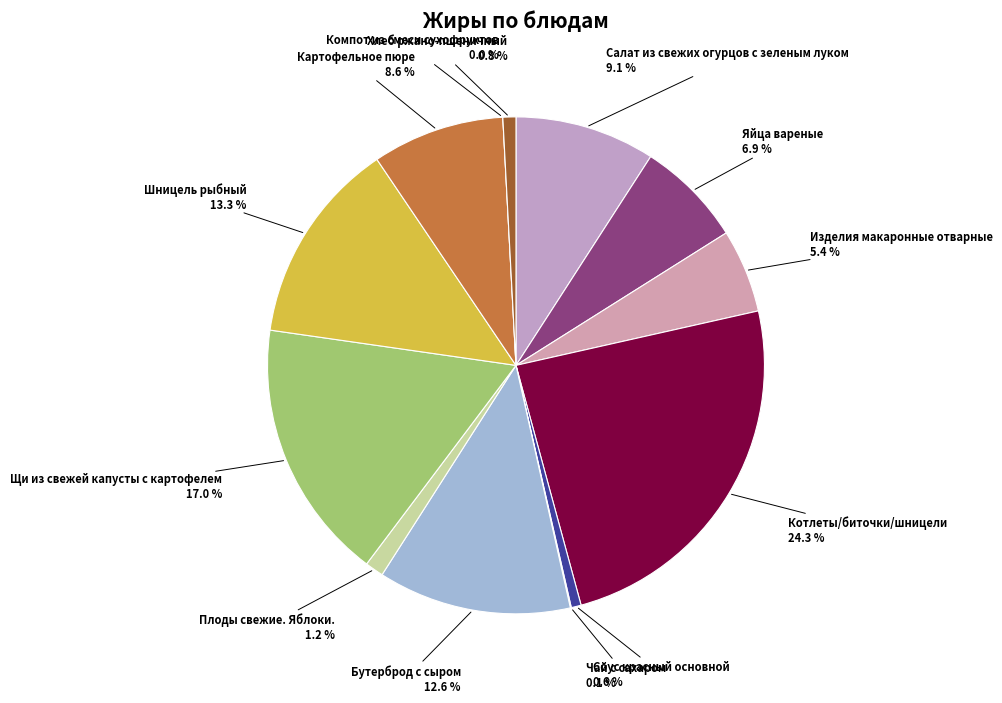

Is there any slice that represents more than half of the pie?

No